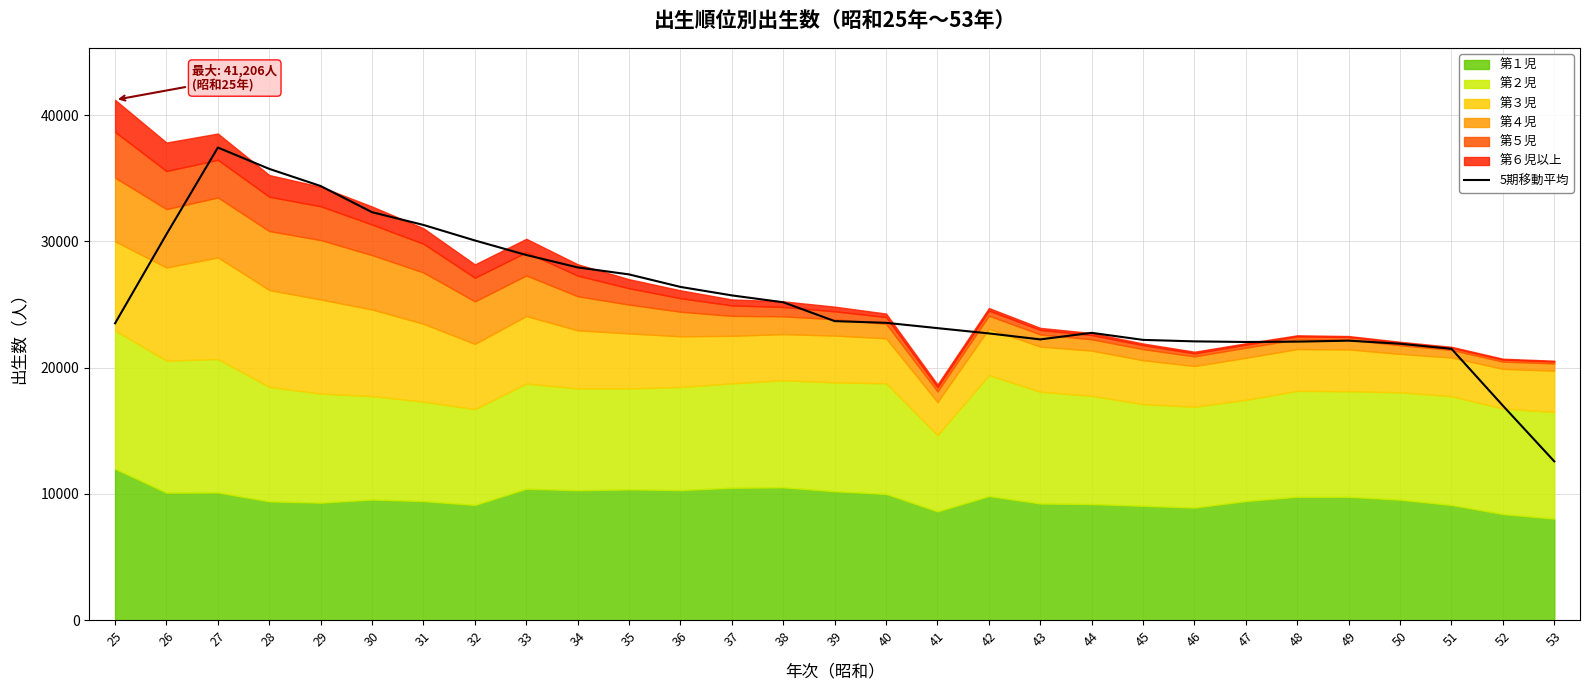

Which label corresponds to the smallest value in the chart?

53